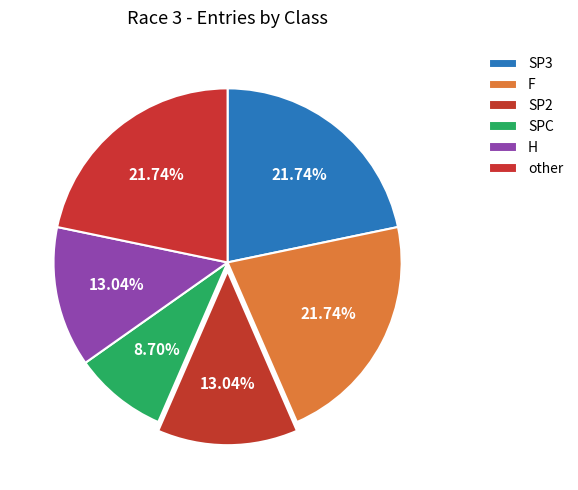

Which category has the smallest portion of the pie?

SPC